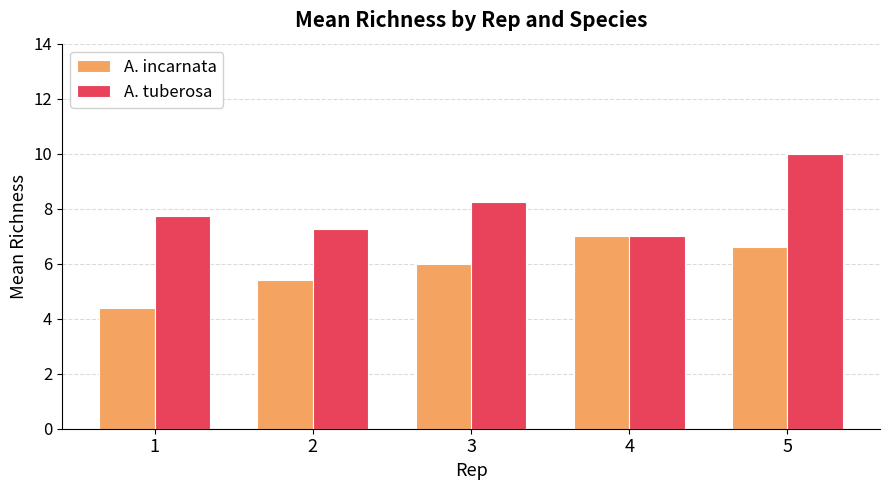

What is the difference between the maximum and minimum values in the A. tuberosa series?

3.0